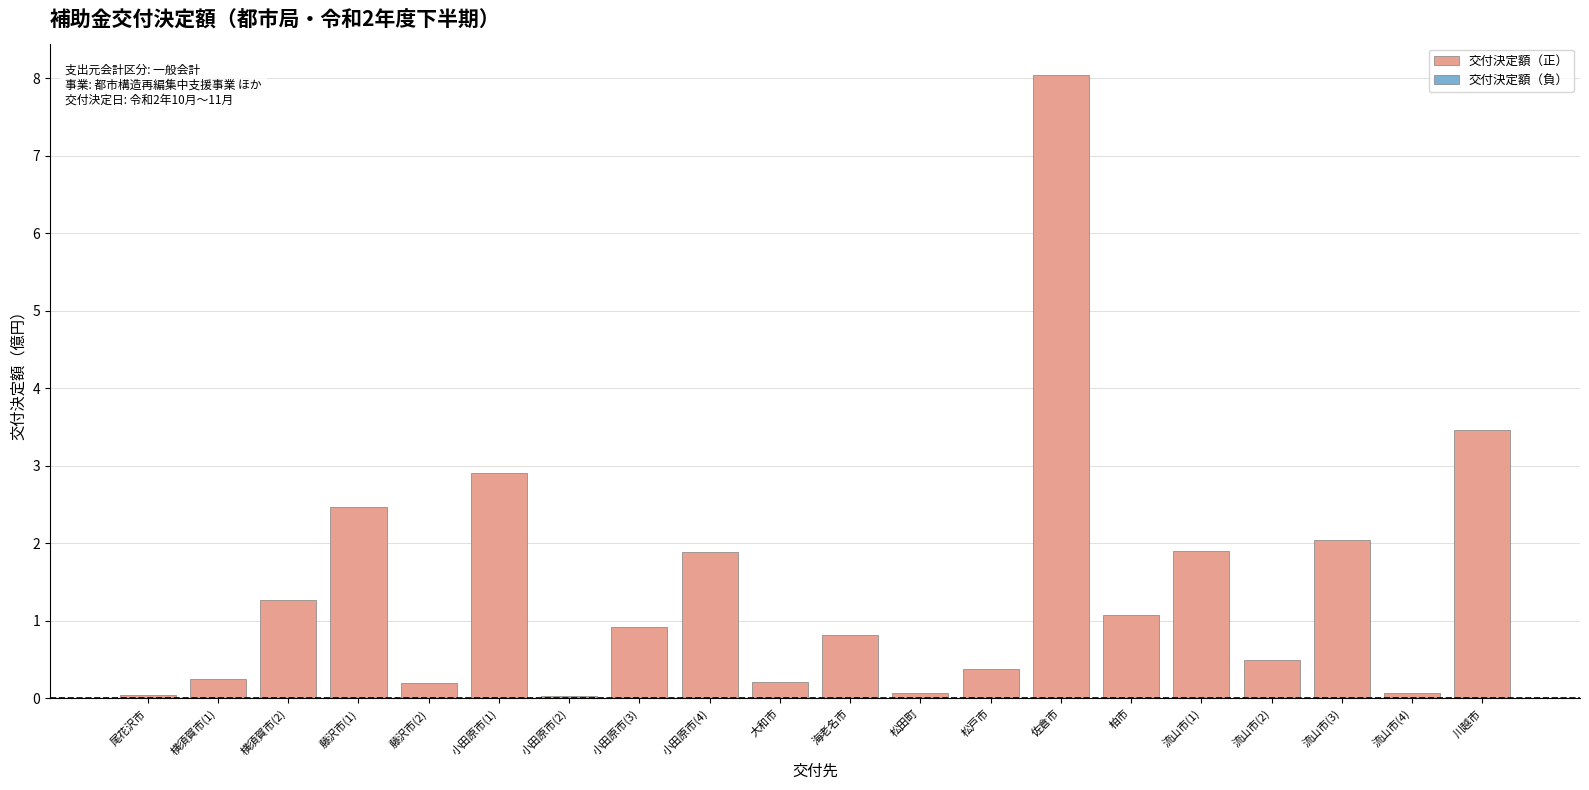

What value does the data have at 流山市(3)?

2.0